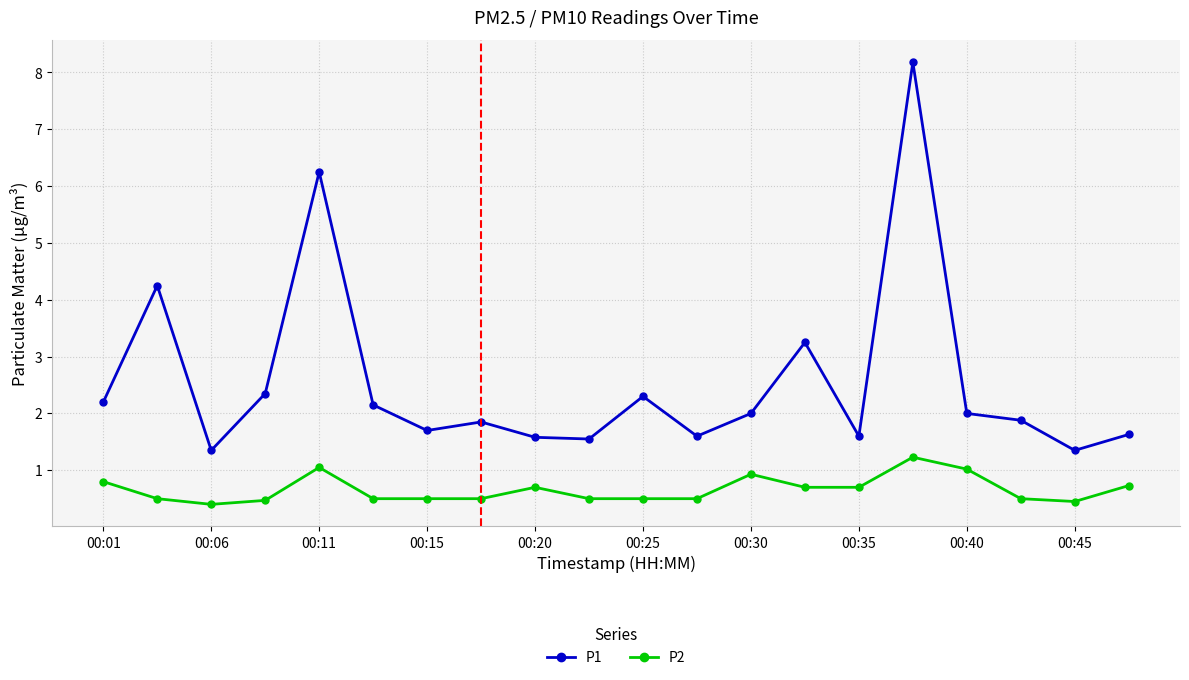

What is the sum of all P2 values?

13.2